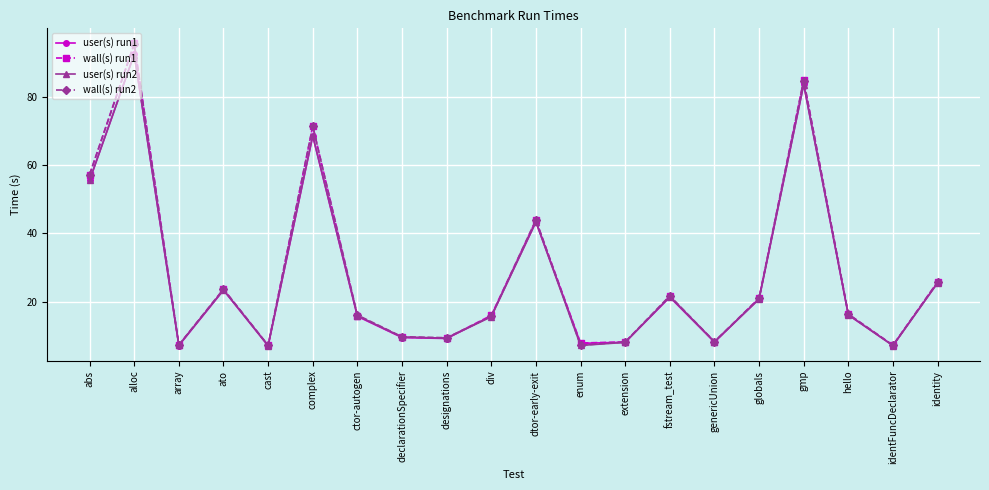

In wall(s) run1, how many points are lower than both neighbors (excluding endpoints)?

6